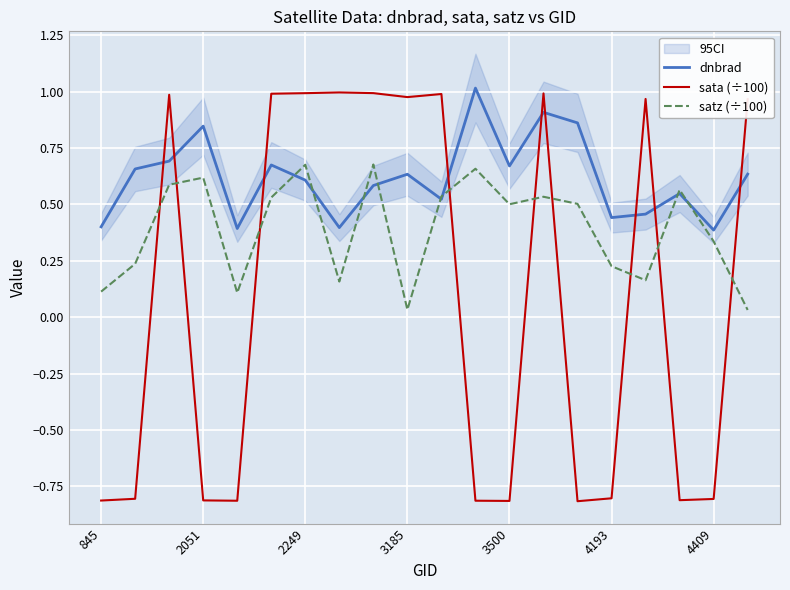

Which series ends up on top after the final intersection of satz (÷100) and sata (÷100)?

sata (÷100)